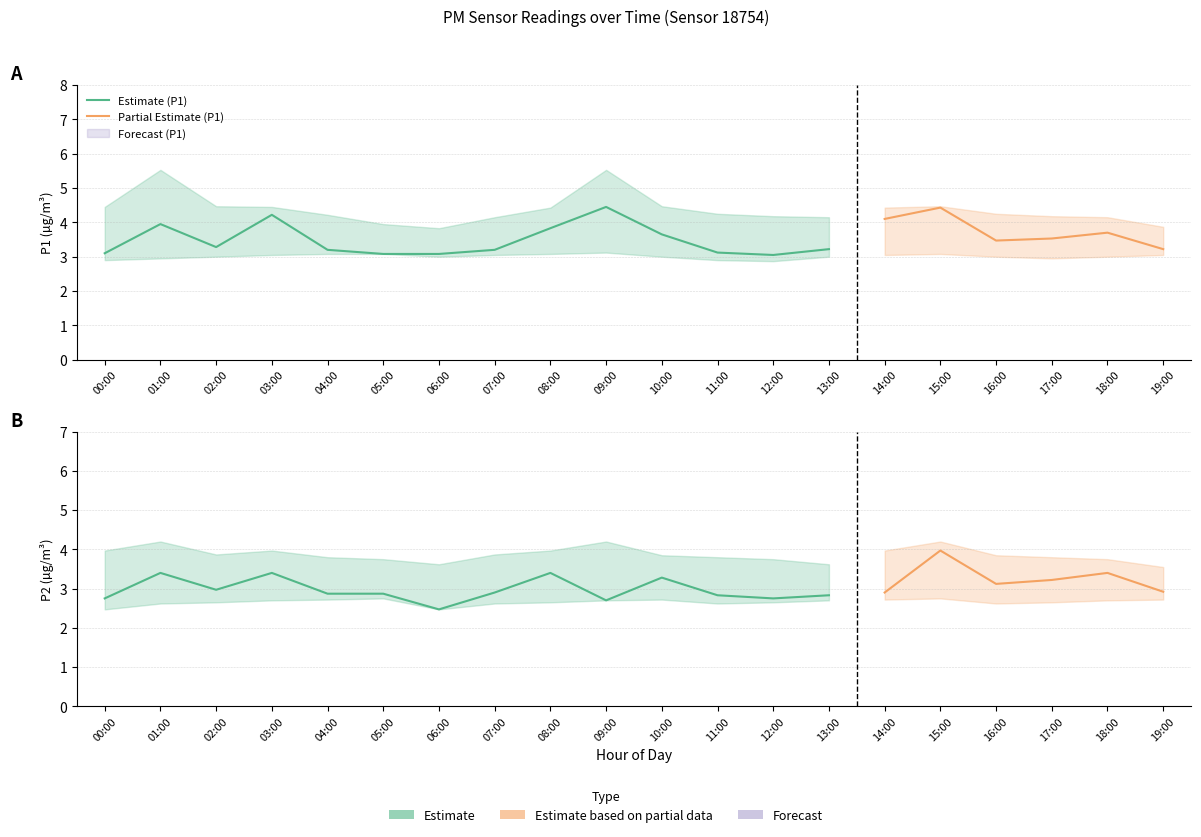

What position from the left is 07:00?

8